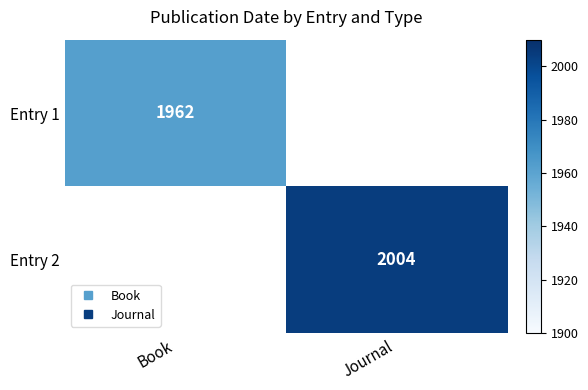

What is the sum of all Entry 2 values?

2004